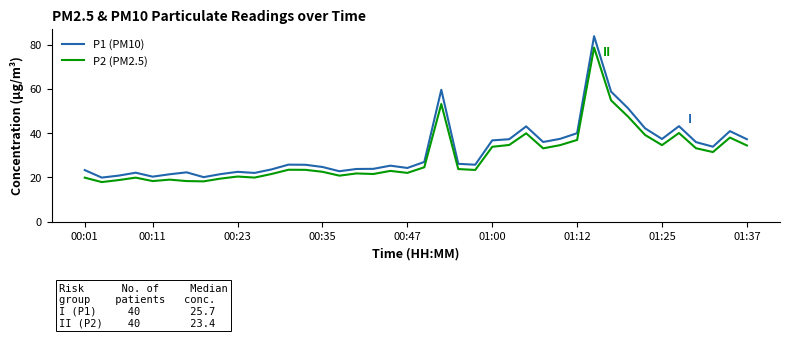

Which series has the widest spread of values?

P1 (PM10)